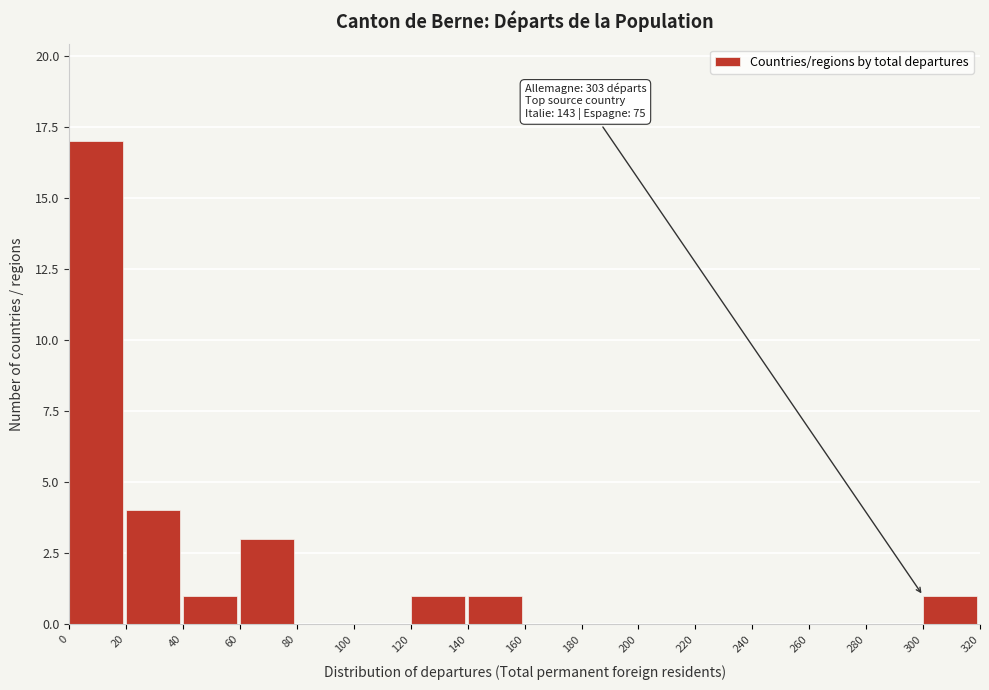

Which range on the x-axis has the tallest bar?

0 to 20